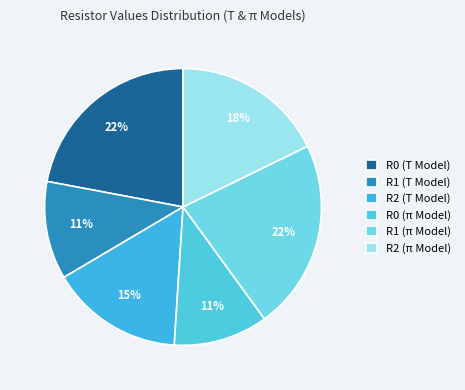

What portion of the pie excludes R0 (π Model)?

89.0%